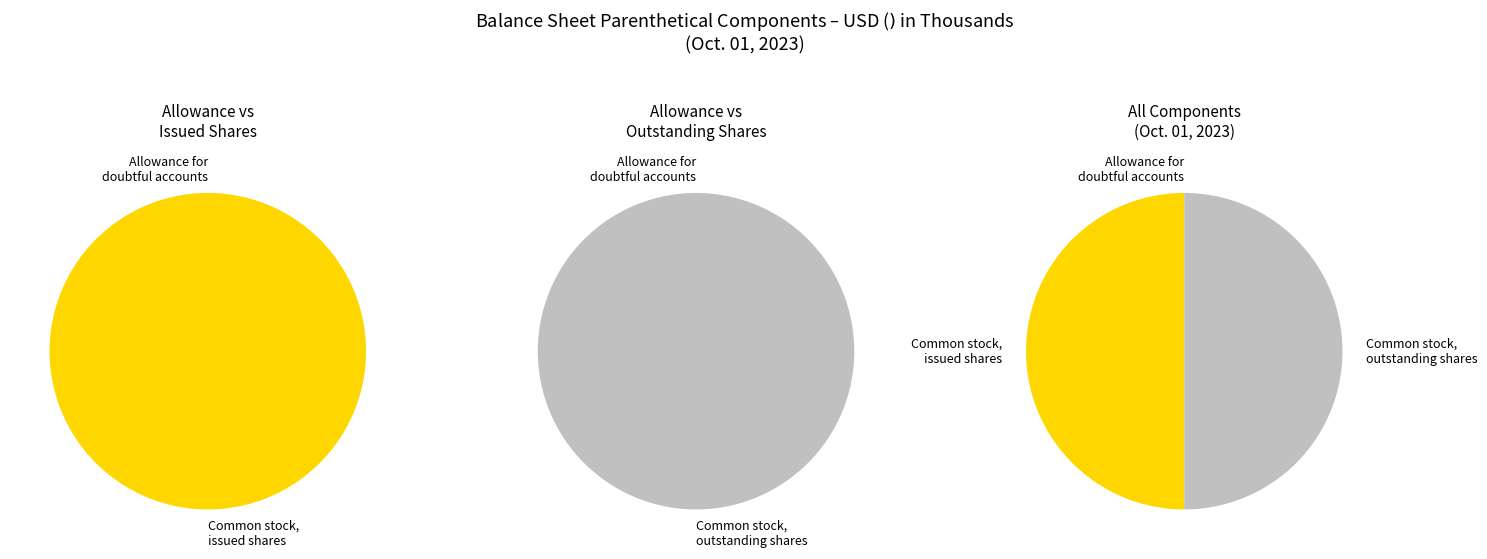

True or false: Allowance for doubtful accounts accounts for 0% of the total.

True